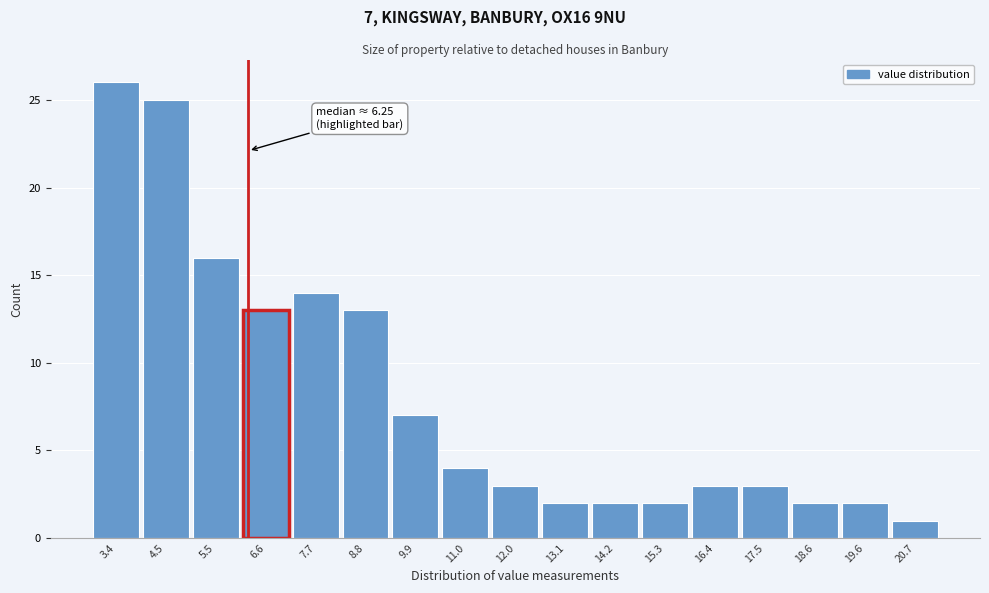

Which range on the x-axis has the tallest bar?

2.8 to 4.0